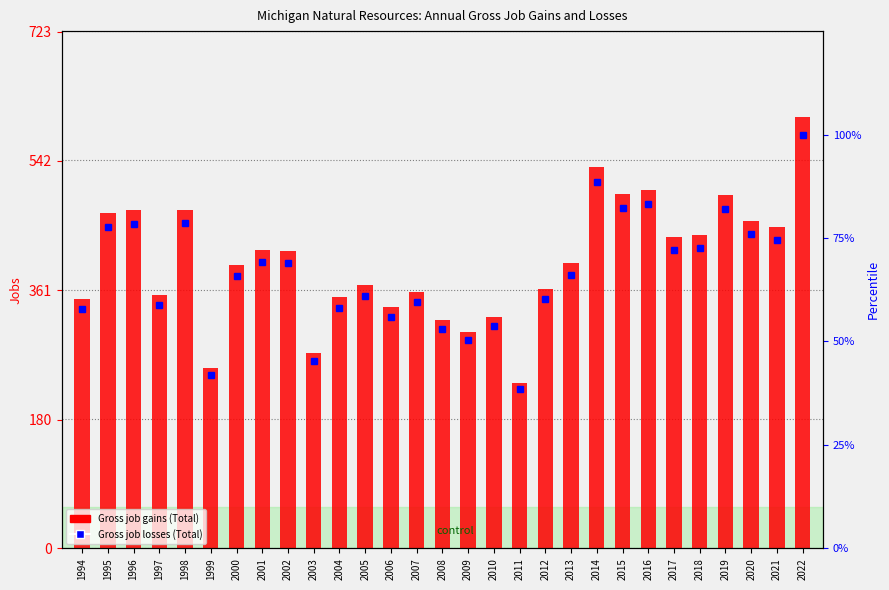

Does the chart contain any negative values?

No